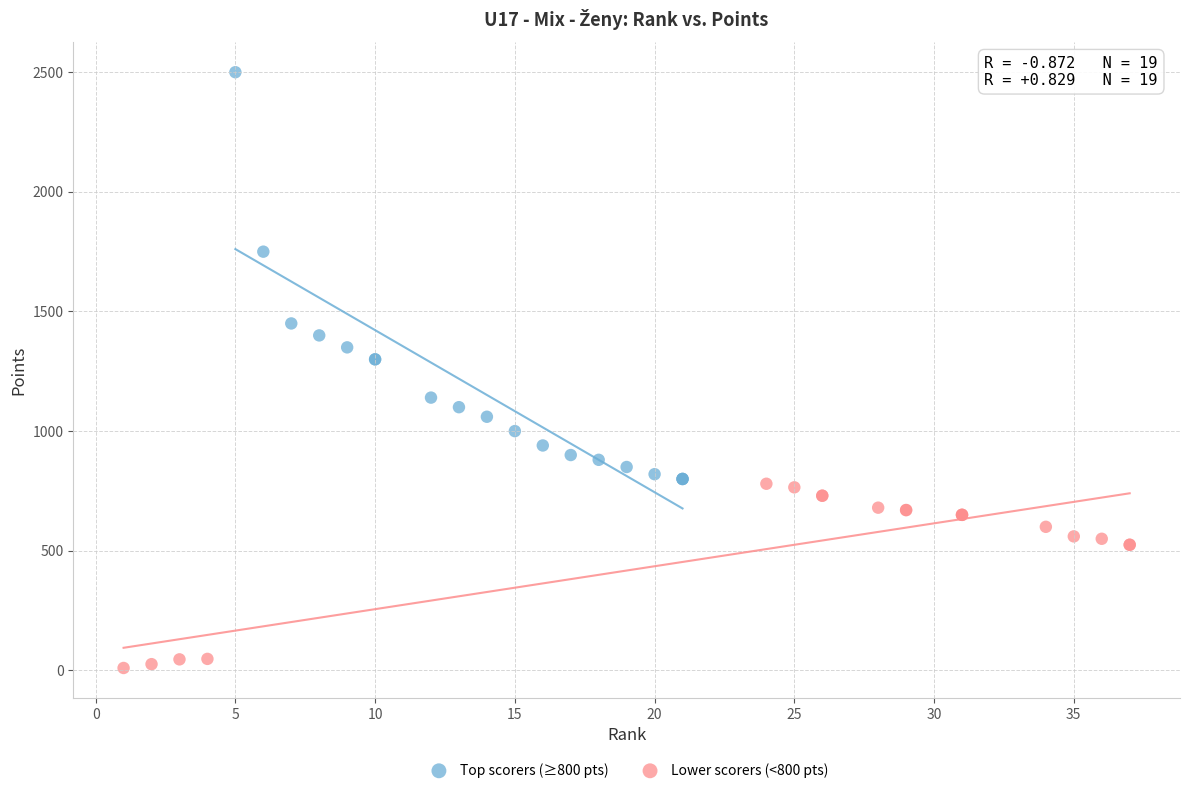

Which series reaches the maximum Y coordinate?

Top scorers (≥800 pts)